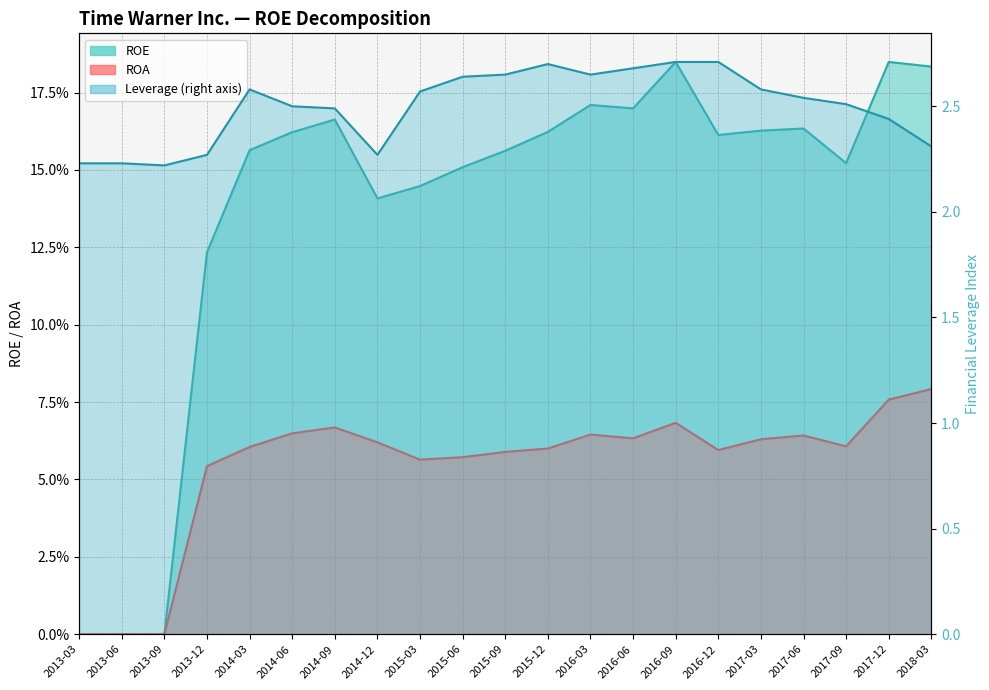

What is the difference between the Leverage values at 2014-03 and 2016-06?

0.1